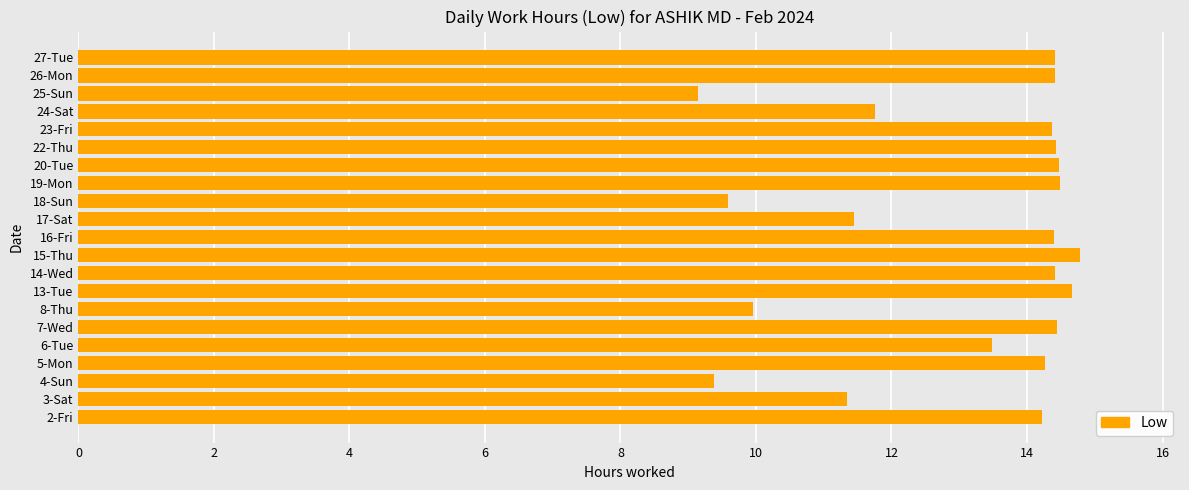

Does the chart contain stacked bars?

No